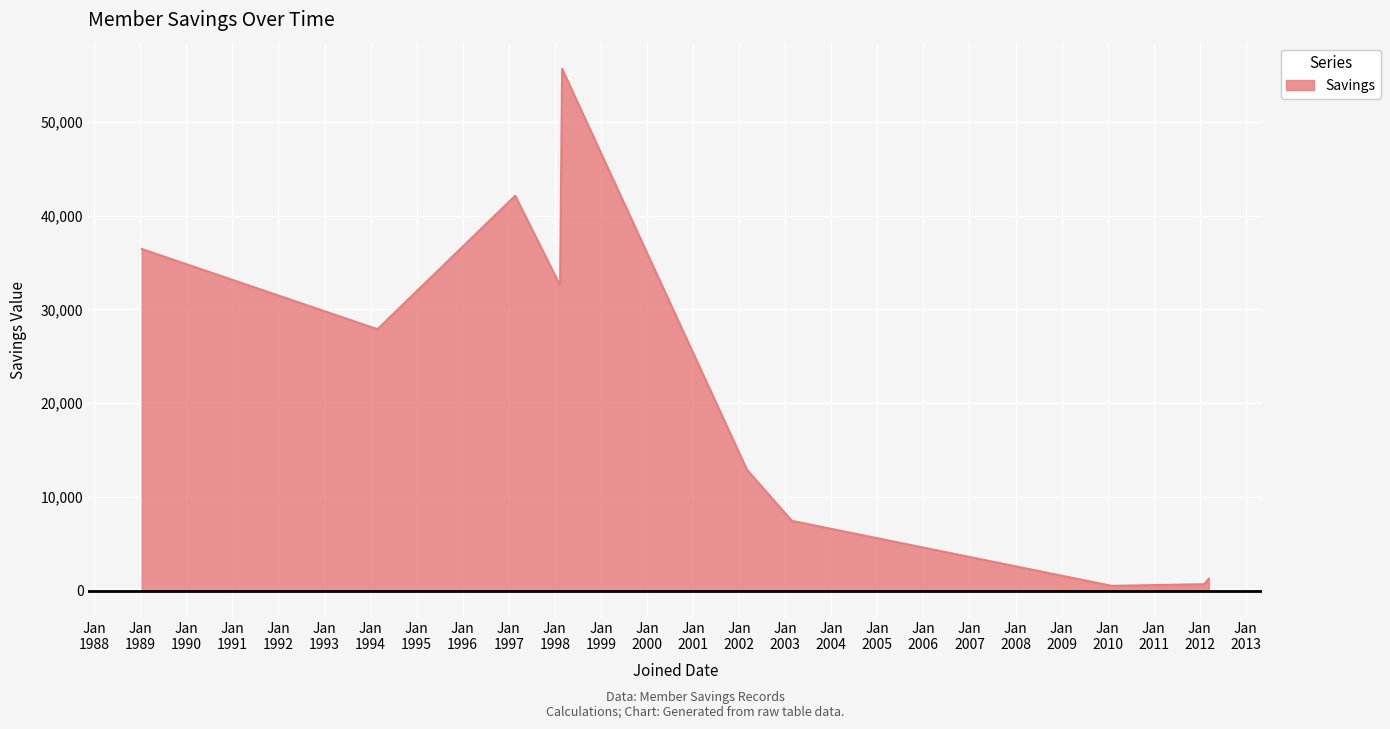

What is the difference between the maximum and minimum values?

55155.4